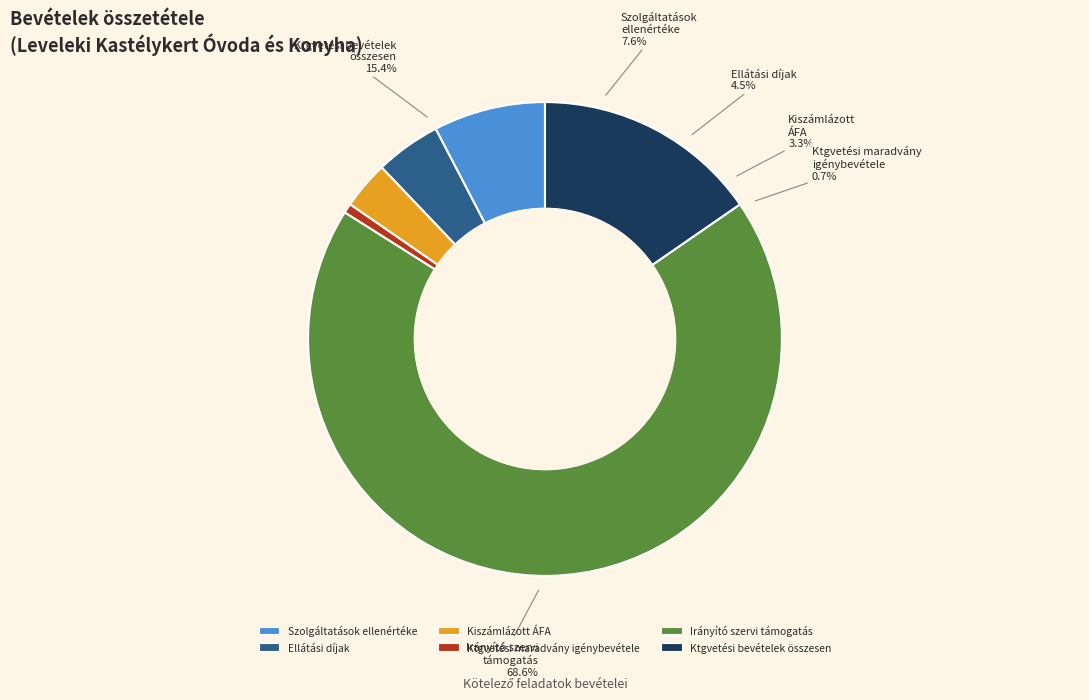

Which slice represents more than half of the pie?

Irányító szervi támogatás